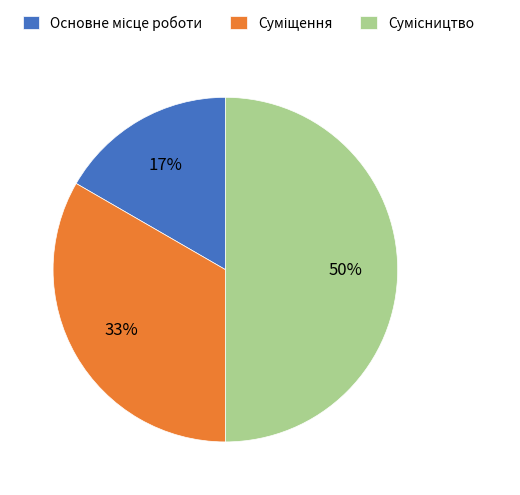

Count the number of slices in the pie.

3